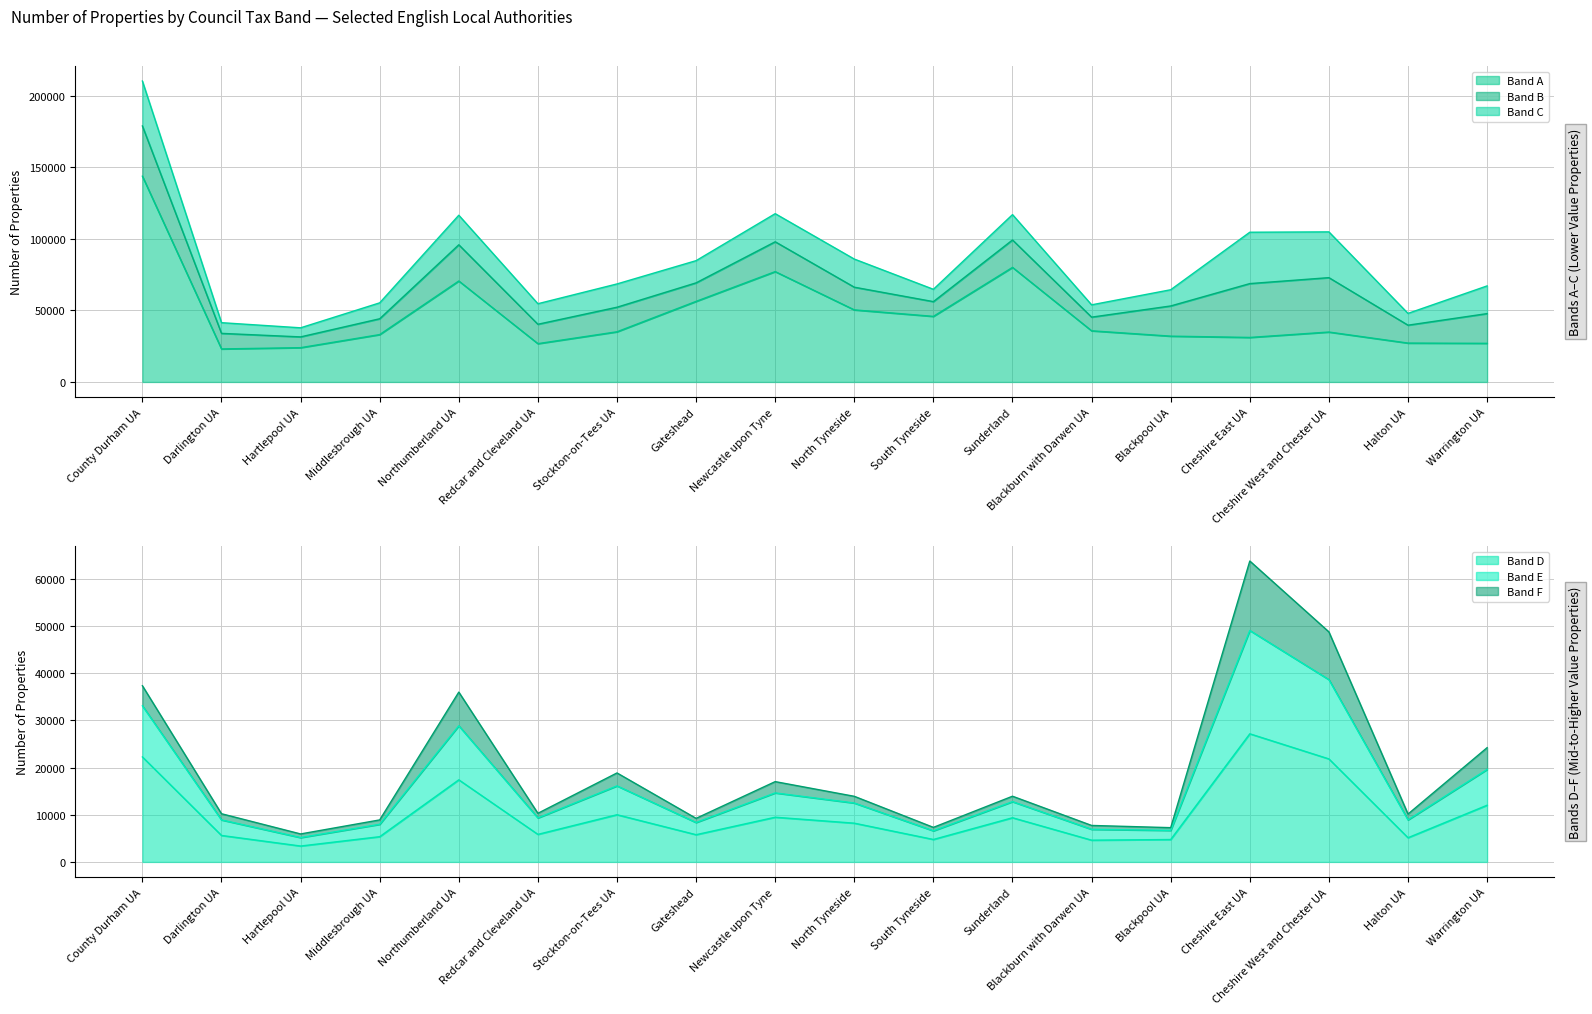

At which label is Band E closest to 34830?

Northumberland UA